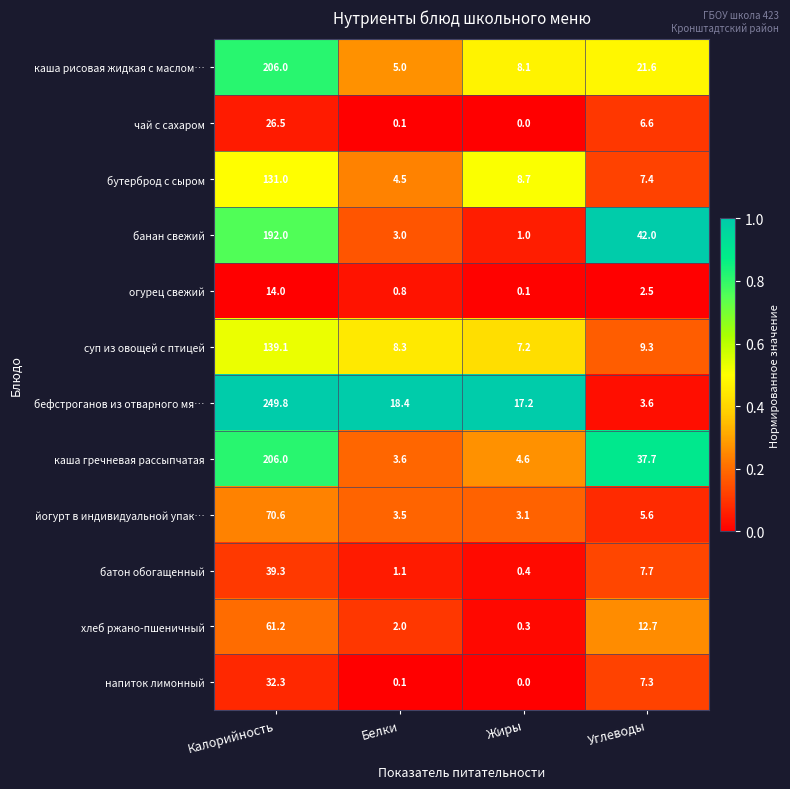

Which series has the widest spread of values?

бефстроганов из отварного мя…